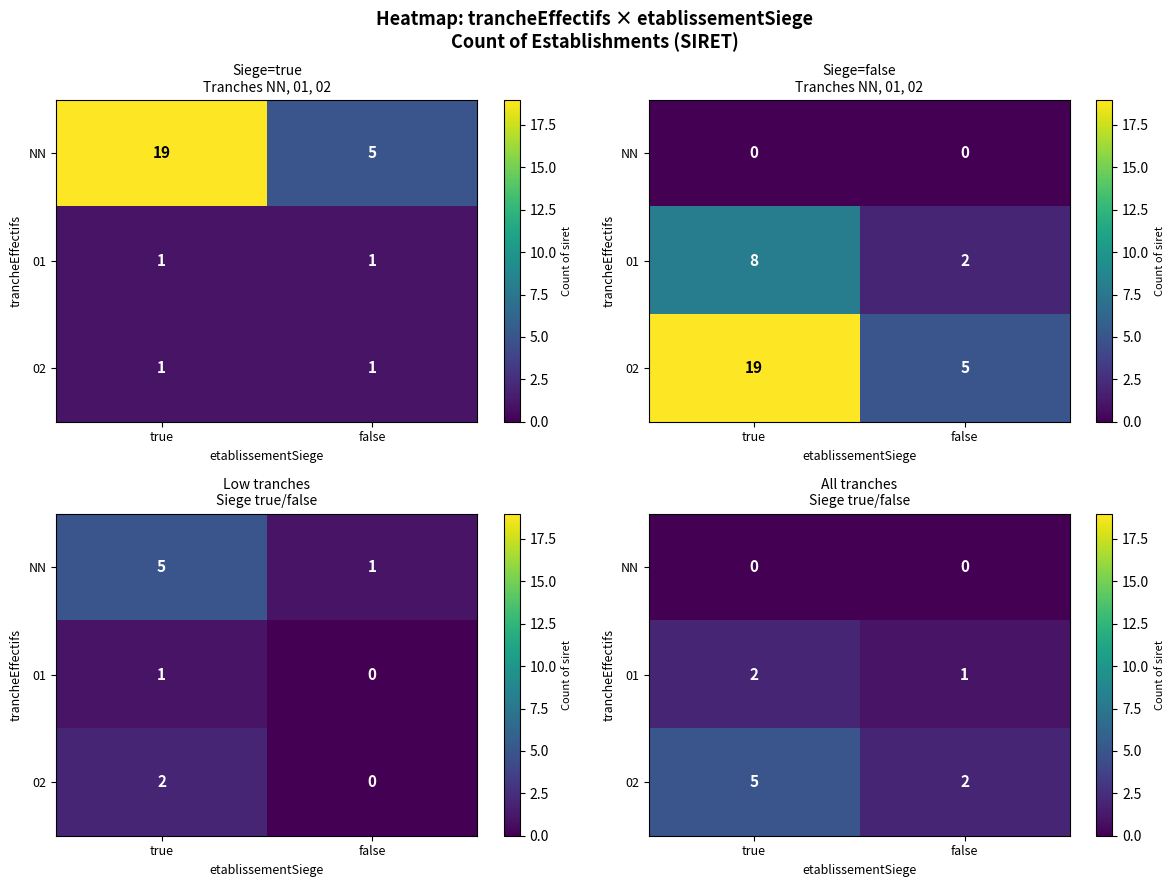

Is the value of 02 at true greater than the value of NN at true?

Yes